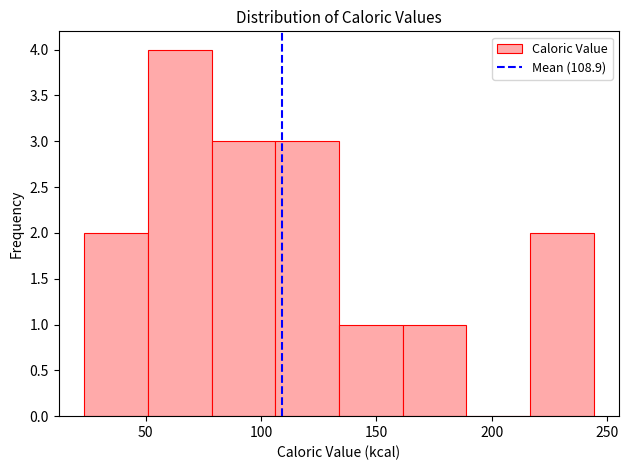

Reading left to right, transcribe this chart: for each bar, give the range it covers on the x-axis and its height. Neither the bar edges nor the heights are printed on the chart, so give them approximately, as read against the axes.

25 to 50: 2
50 to 80: 4
80 to 105: 3
105 to 135: 3
135 to 160: 1
160 to 190: 1
190 to 215: 0
215 to 245: 2